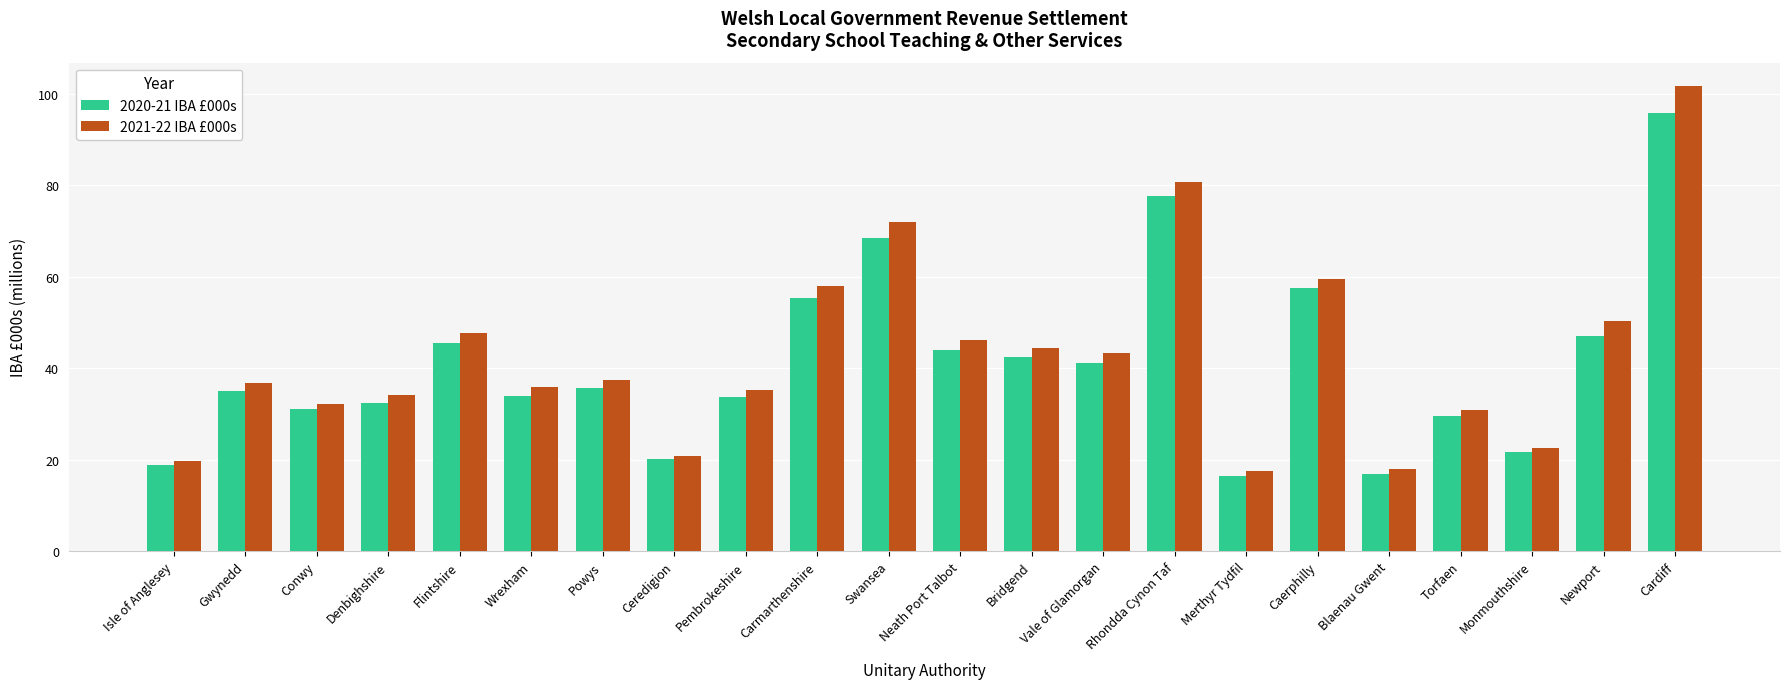

How many series are shown in this chart?

2